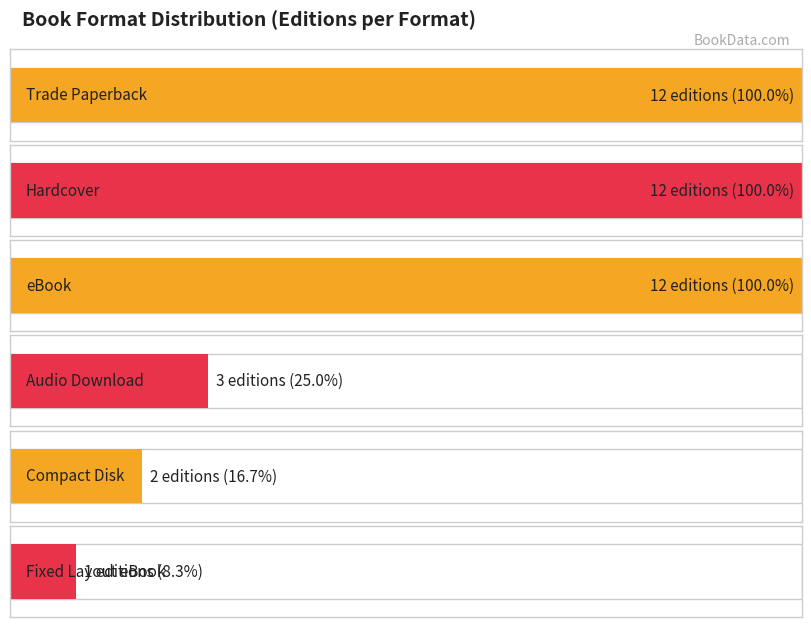

Reading left to right, what are all the values shown in this chart?

12	12	12	3	2	1